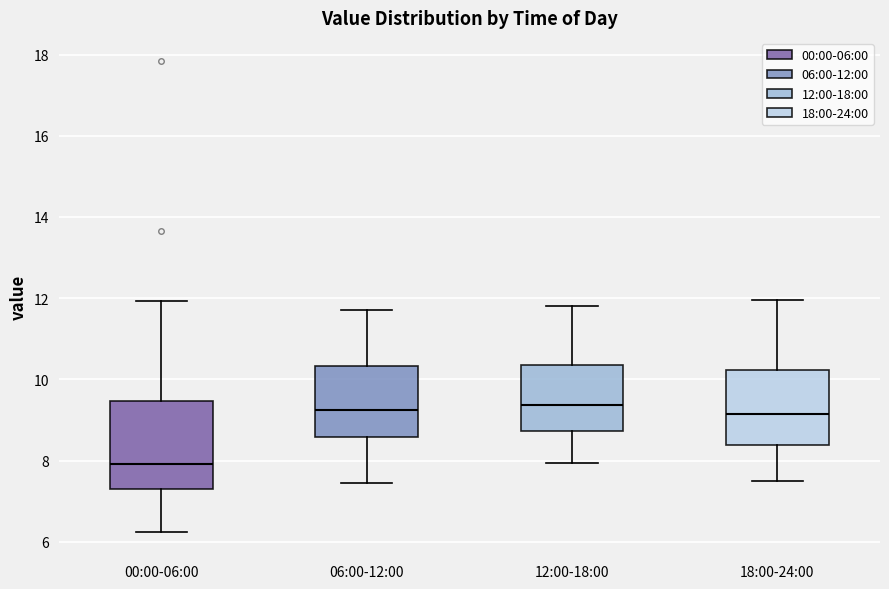

Where is the upper edge of the box for 00:00-06:00 on the y-axis? The values are not printed on the chart, so give them approximately, as read against the axis.

9.4